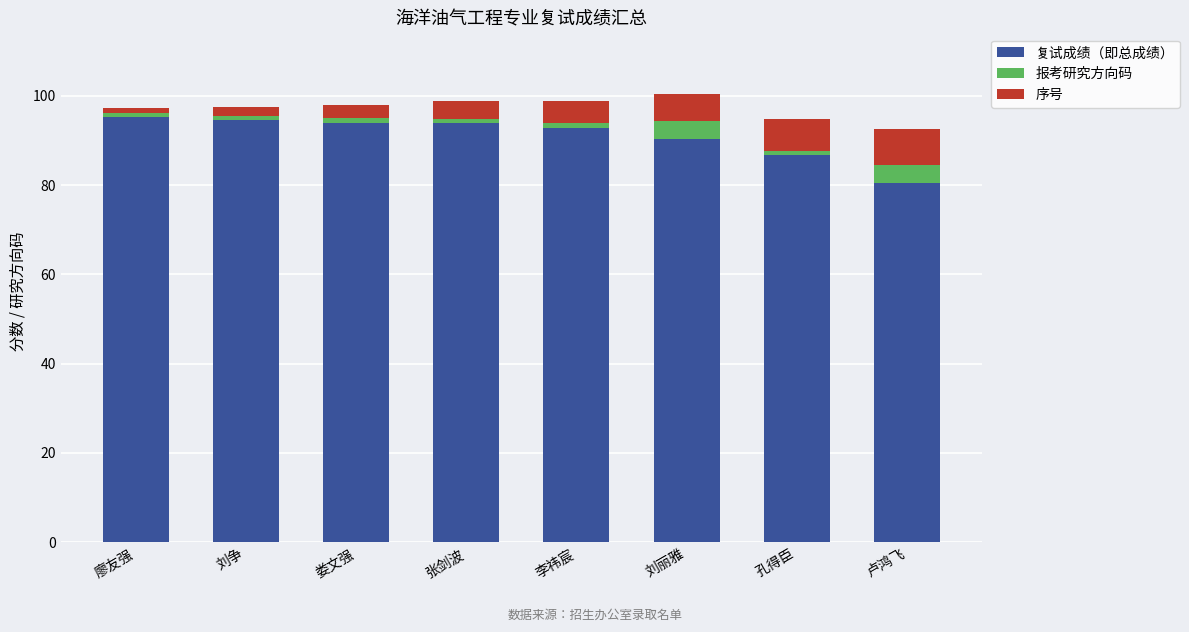

What is the highest value of the 复试成绩（即总成绩） series?

95.2